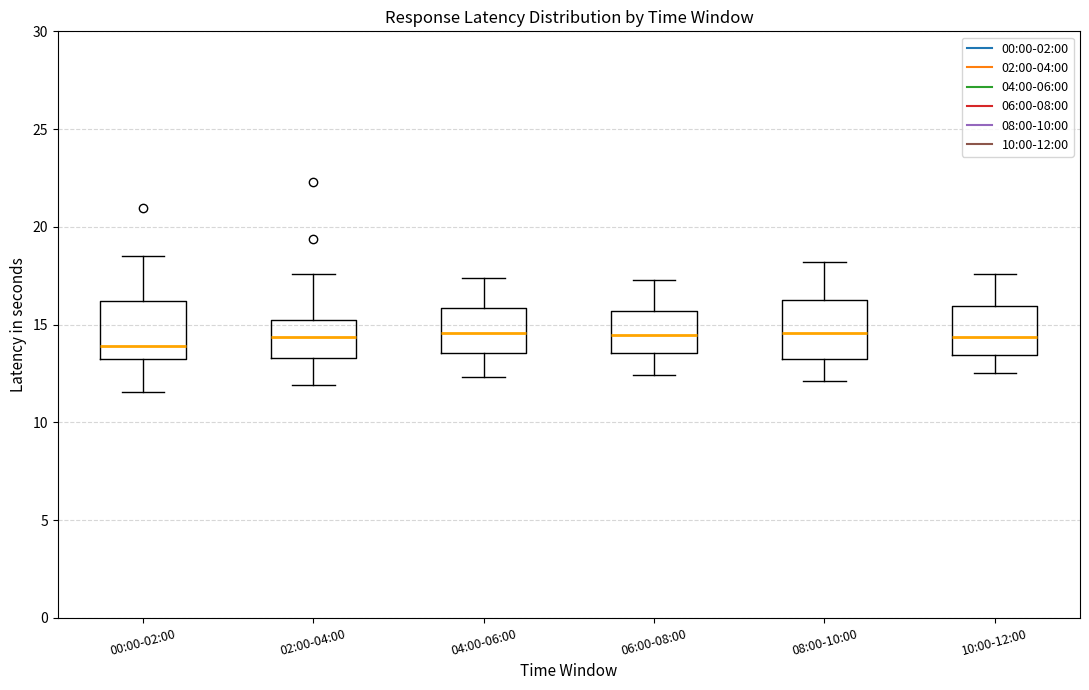

Where is the lower edge of the box for 08:00-10:00 on the y-axis? The values are not printed on the chart, so give them approximately, as read against the axis.

13.0